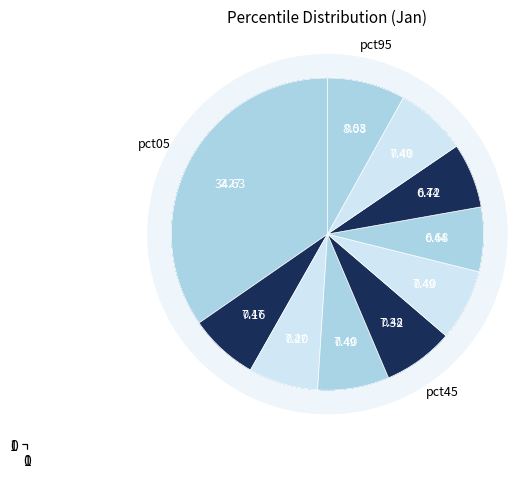

To the nearest percent, what percentage of the pie is pct95?

8%